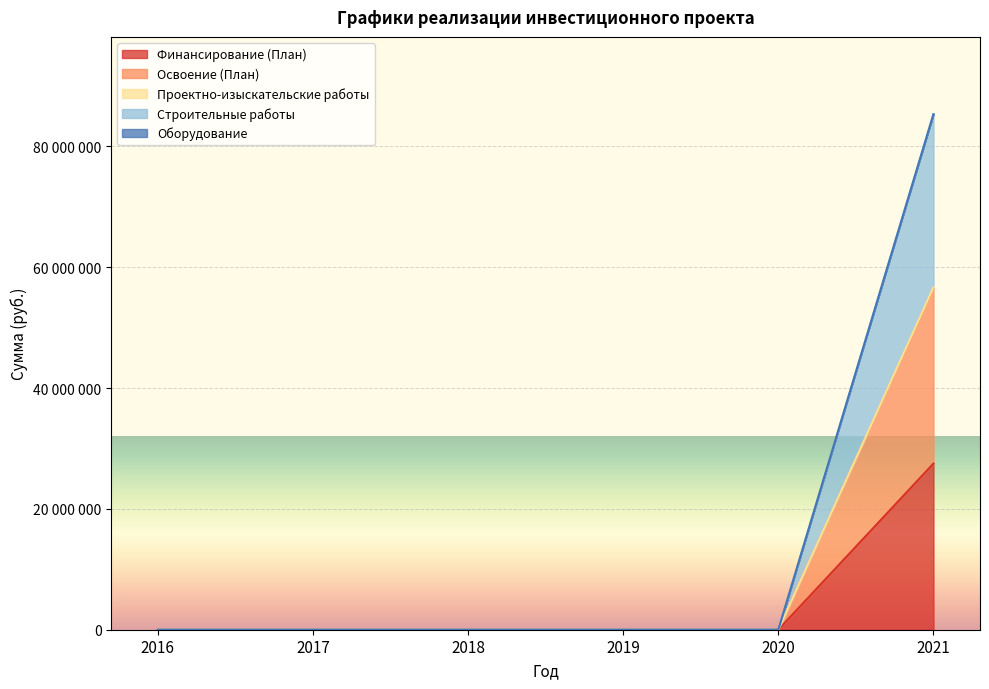

Which series has the largest range (max minus min)?

Освоение (План)